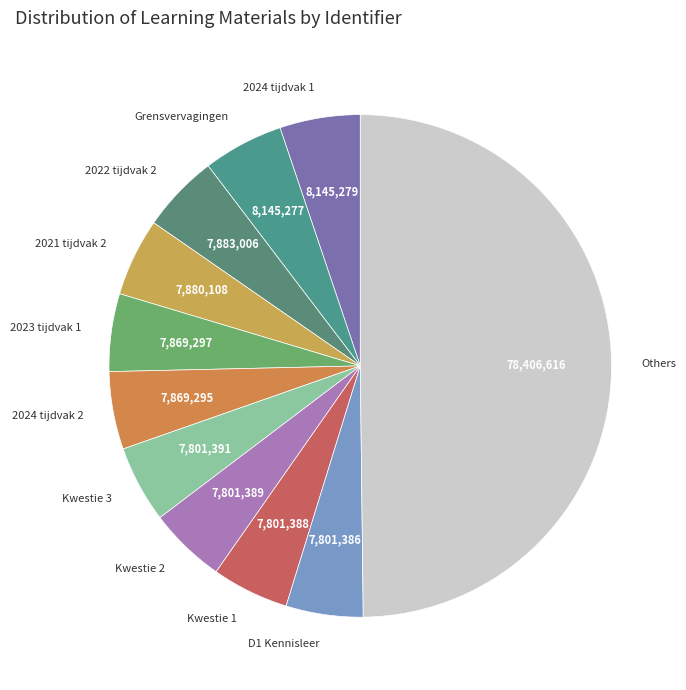

Is Kwestie 1 the majority of the pie?

No